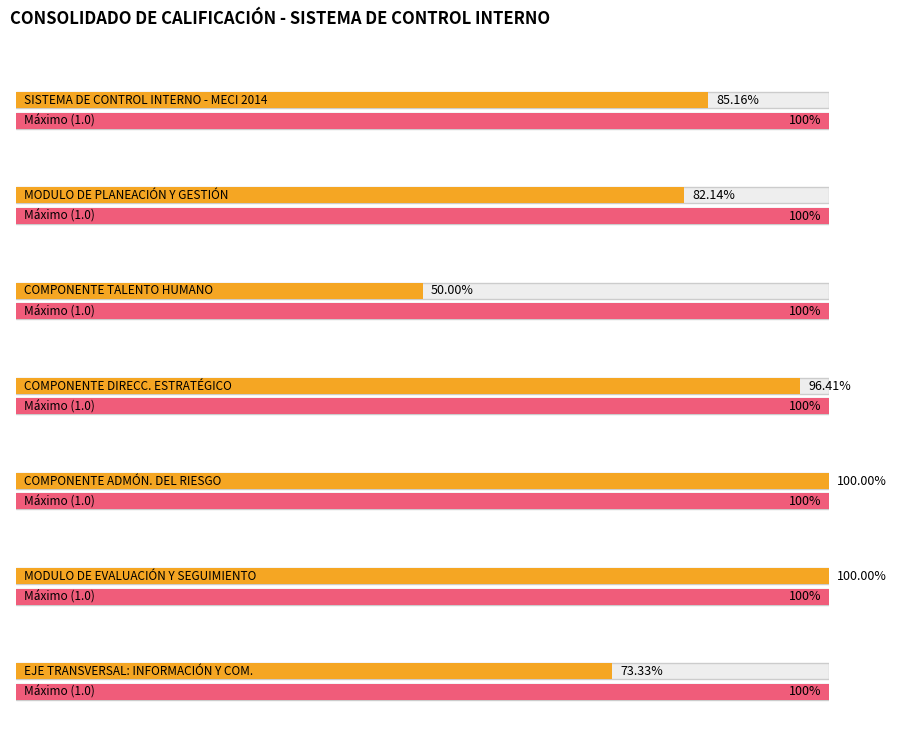

Are the bars grouped side by side (vs. stacked)?

No